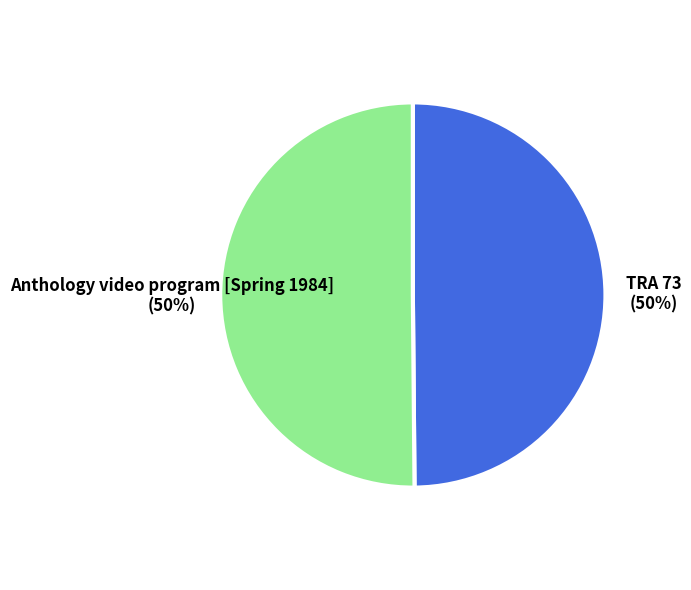

What is the ratio of the value at Anthology video program [Spring 1984] to the value at TRA 73?

1.0